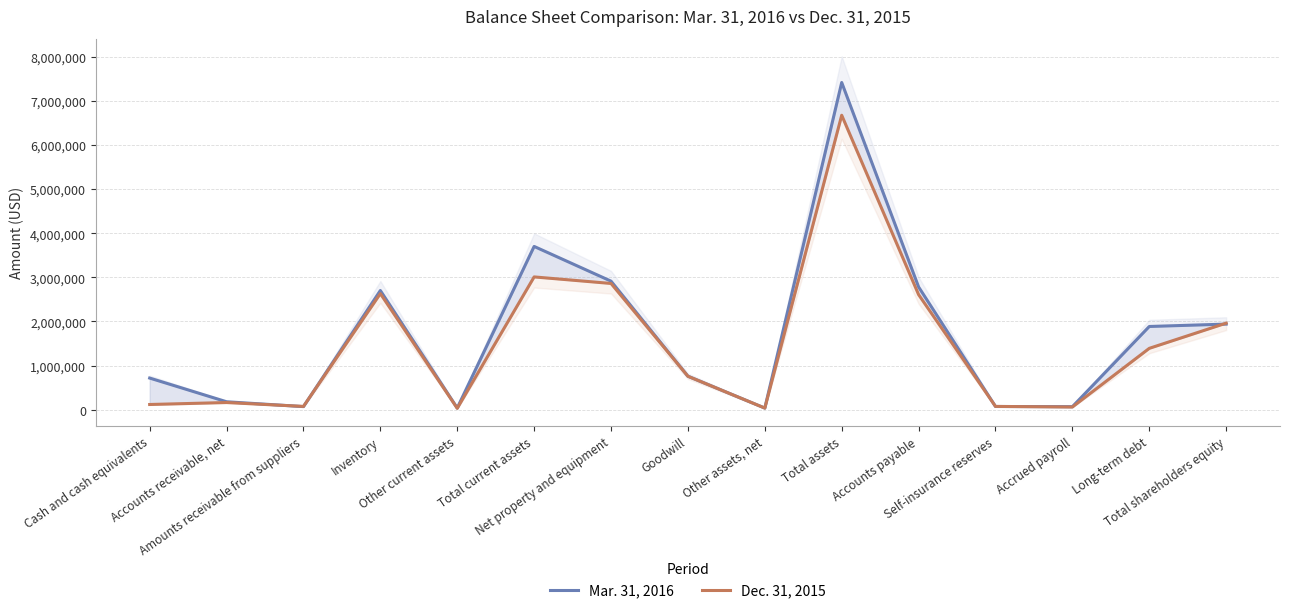

Reading left to right, what are all the values shown in this chart?

Mar. 31, 2016: Cash and cash equivalents=716008	Accounts receivable, net=178282	Amounts receivable from suppliers=68486	Inventory=2701760	Other current assets=36927	Total current assets=3701463	Net property and equipment=2913927	Goodwill=757130	Other assets, net=35081	Total assets=7419773	Accounts payable=2782609	Self-insurance reserves=71069	Accrued payroll=66842	Long-term debt=1885877	Total shareholders equity=1939841
Dec. 31, 2015: Cash and cash equivalents=116301	Accounts receivable, net=161078	Amounts receivable from suppliers=72609	Inventory=2631015	Other current assets=29023	Total current assets=3010026	Net property and equipment=2861556	Goodwill=757142	Other assets, net=34741	Total assets=6676684	Accounts payable=2608231	Self-insurance reserves=72741	Accrued payroll=59101	Long-term debt=1390018	Total shareholders equity=1961314